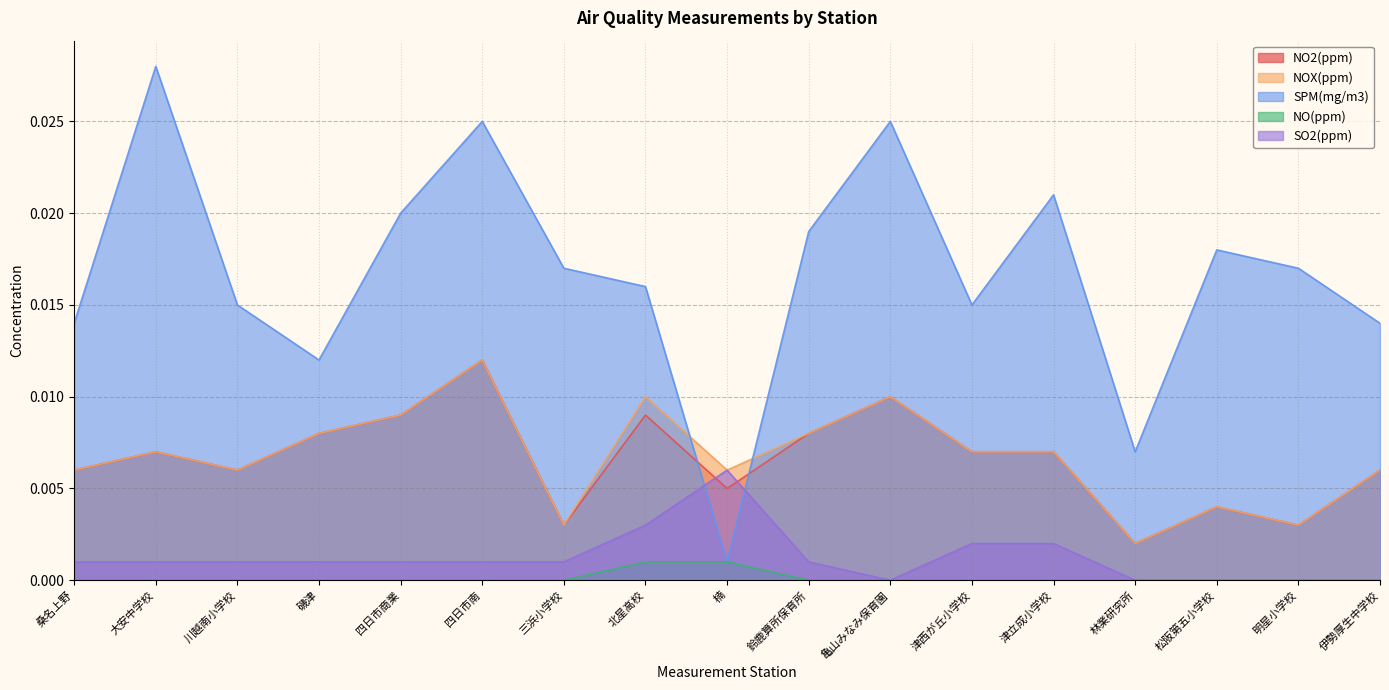

Count the number of data series in this chart.

5